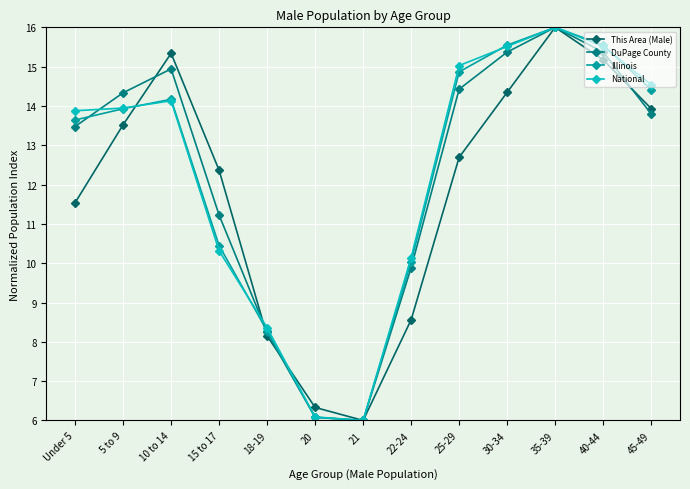

At which category is the sum across all series the highest?

35-39